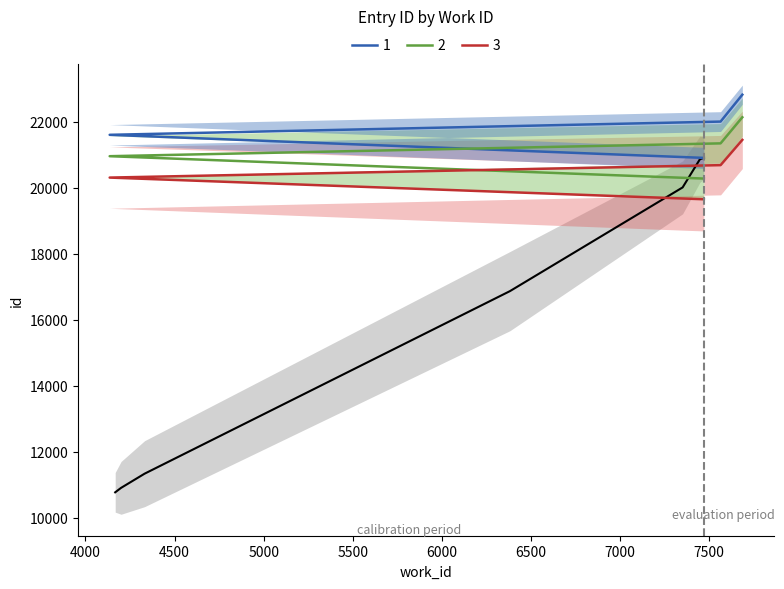

True or false: 3 and 2 intersect in this chart.

False